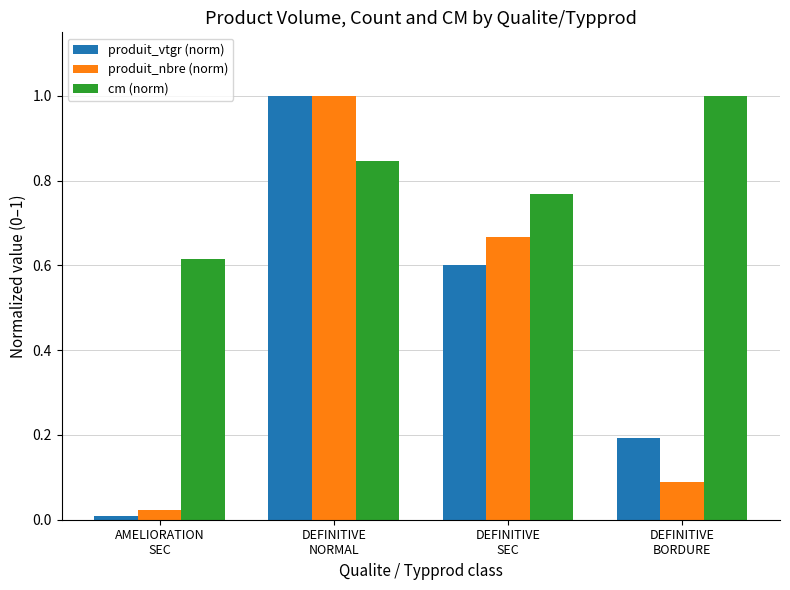

What is the total value across all series at DEFINITIVE
NORMAL?

2.8